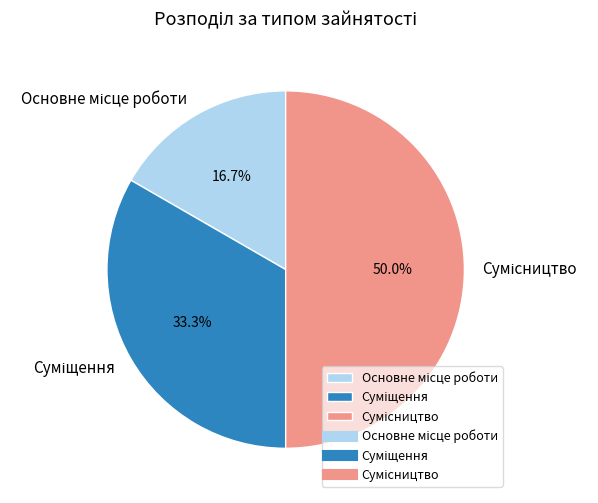

Approximately how many times larger is the value at Суміщення compared to Основне місце роботи?

2.0